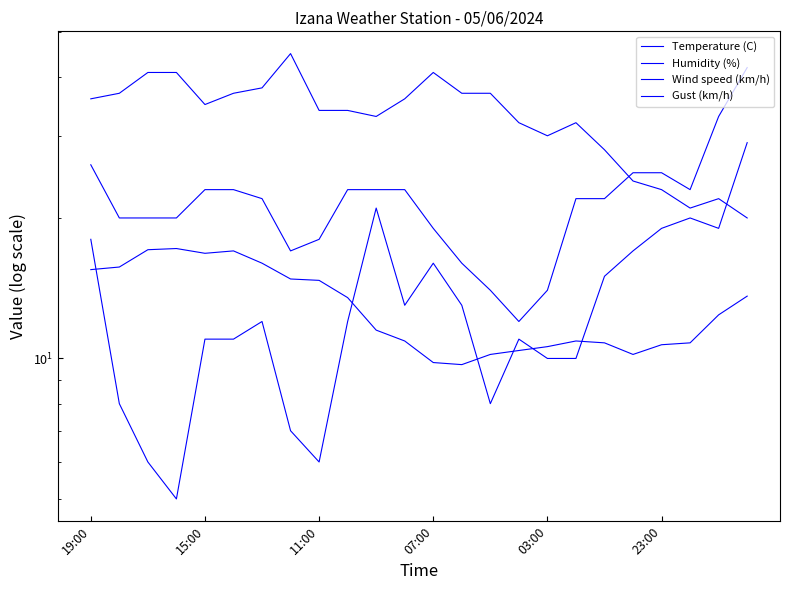

After their last crossing, which series has the higher values: Temperature (C) or Wind speed (km/h)?

Wind speed (km/h)